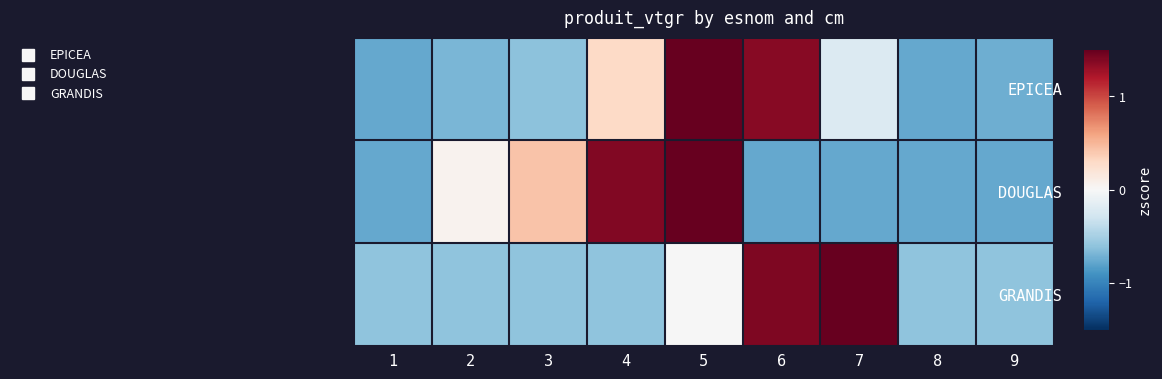

What is the spread (max minus min) of values at 6?

2.2